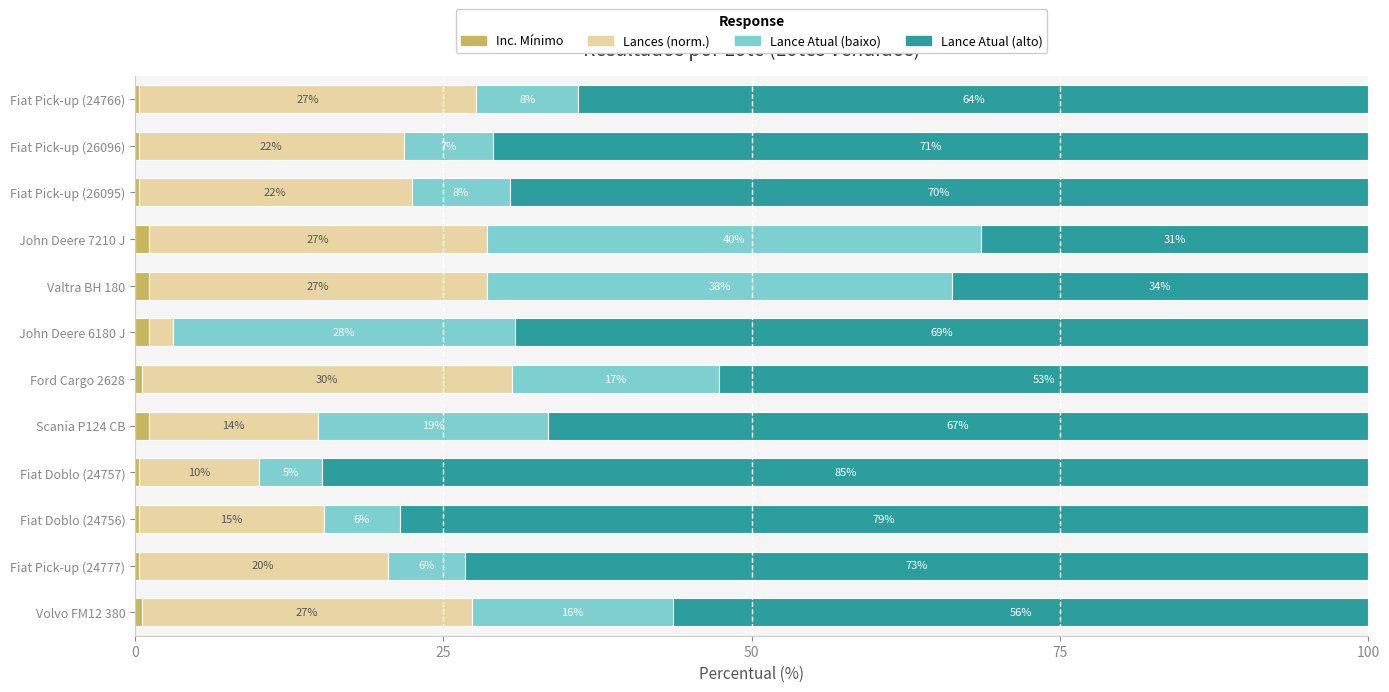

What are all the series names shown in the legend?

Inc. Mínimo, Lances (norm.), Lance Atual (baixo), Lance Atual (alto)